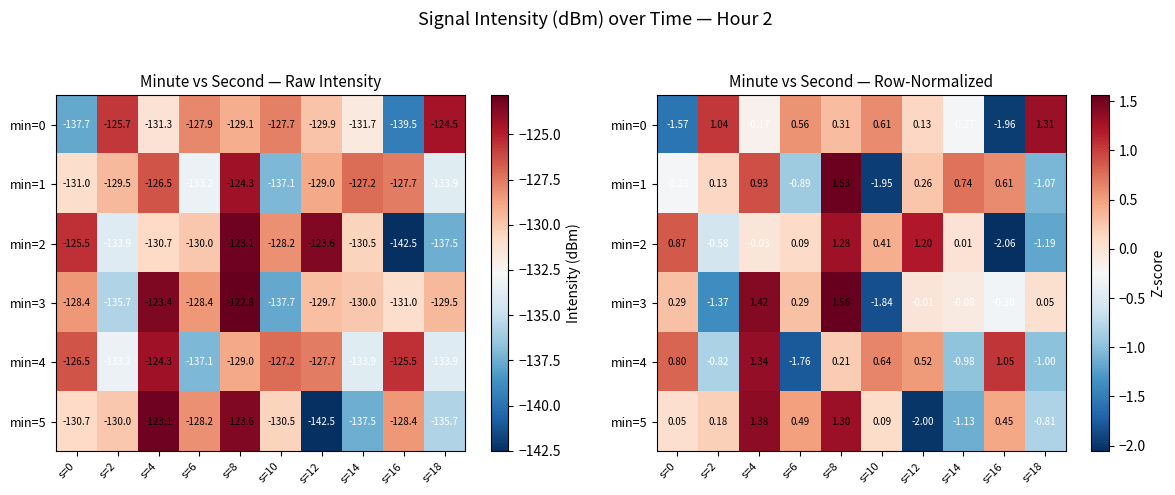

At which label is min=3 closest to 0?

s=12